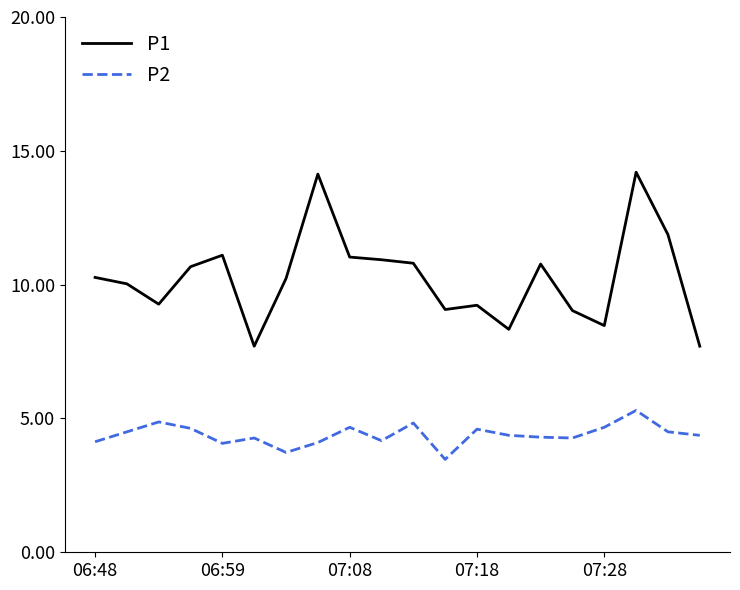

What is the average value of the P1 series?

10.2